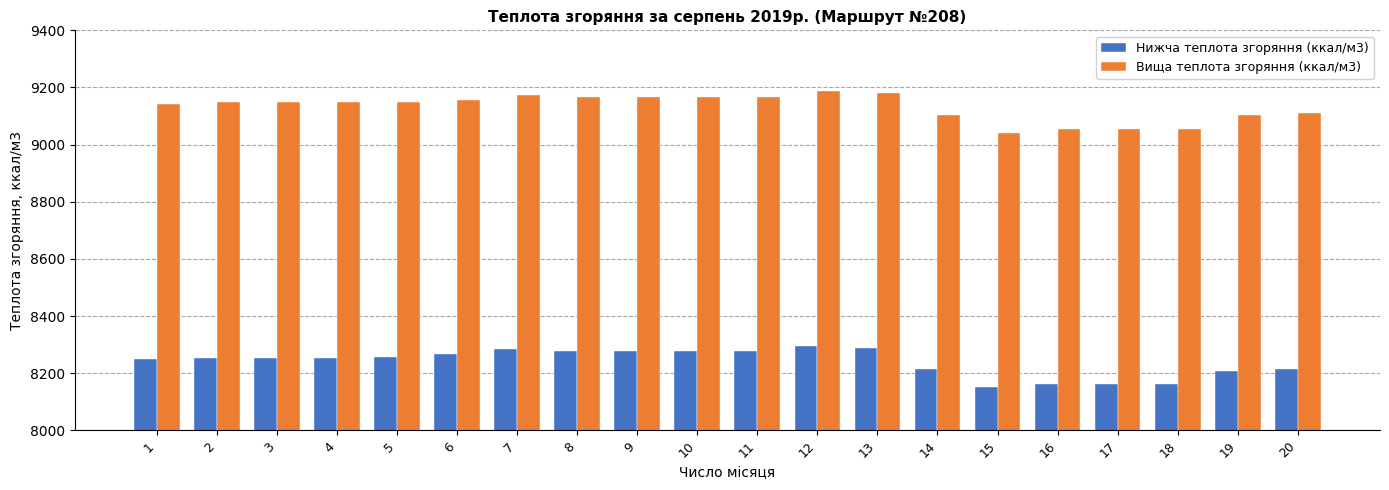

How many data points does each series have?

20